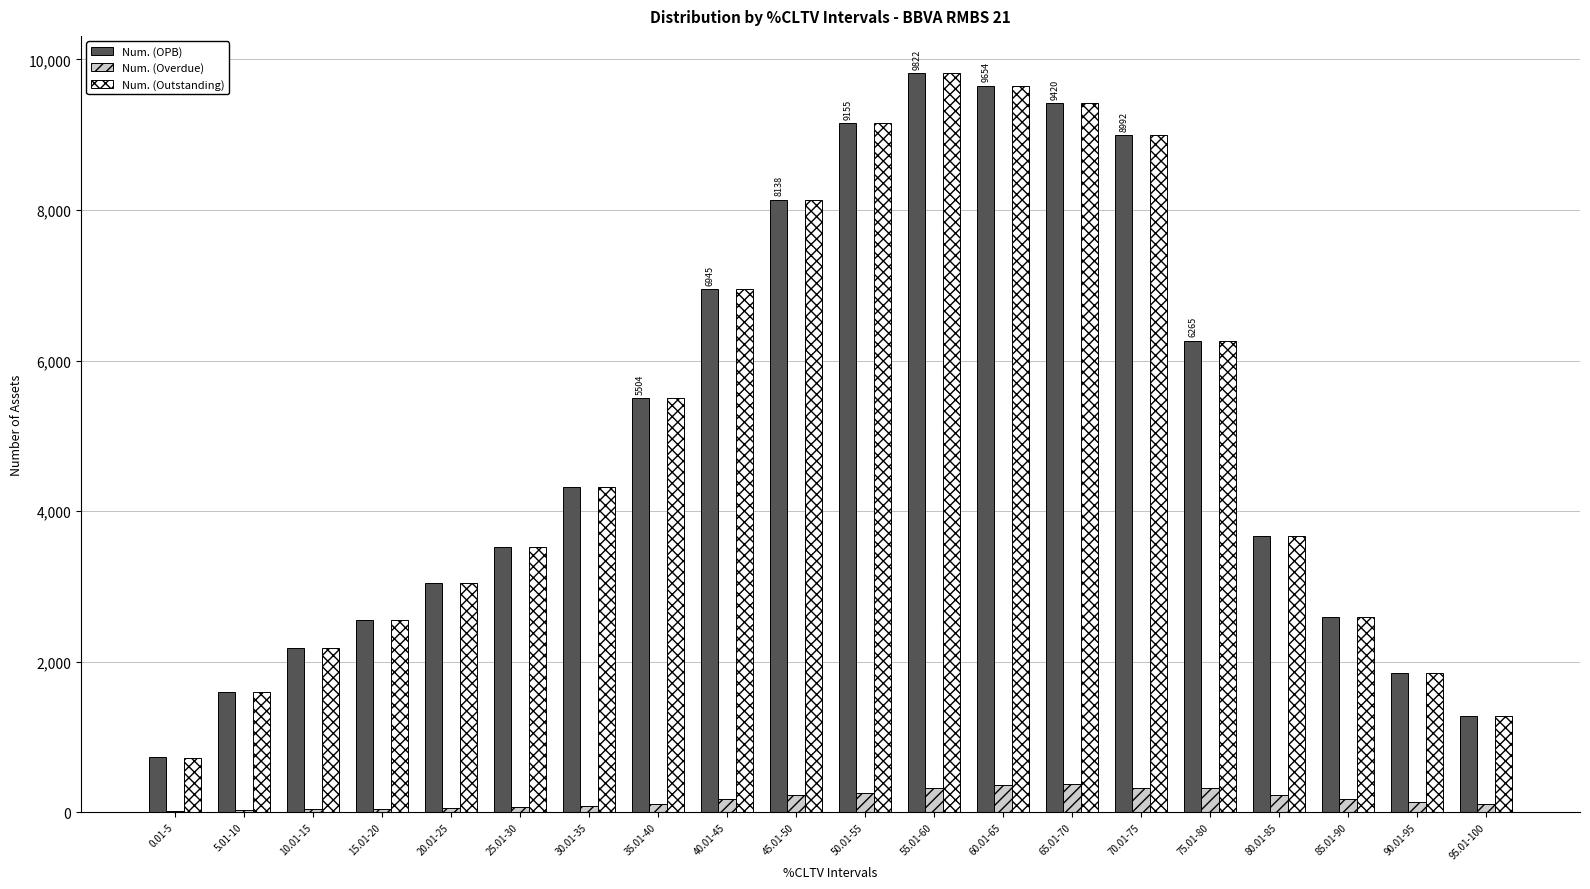

What are all the series names shown in the legend?

Num. (OPB), Num. (Overdue), Num. (Outstanding)